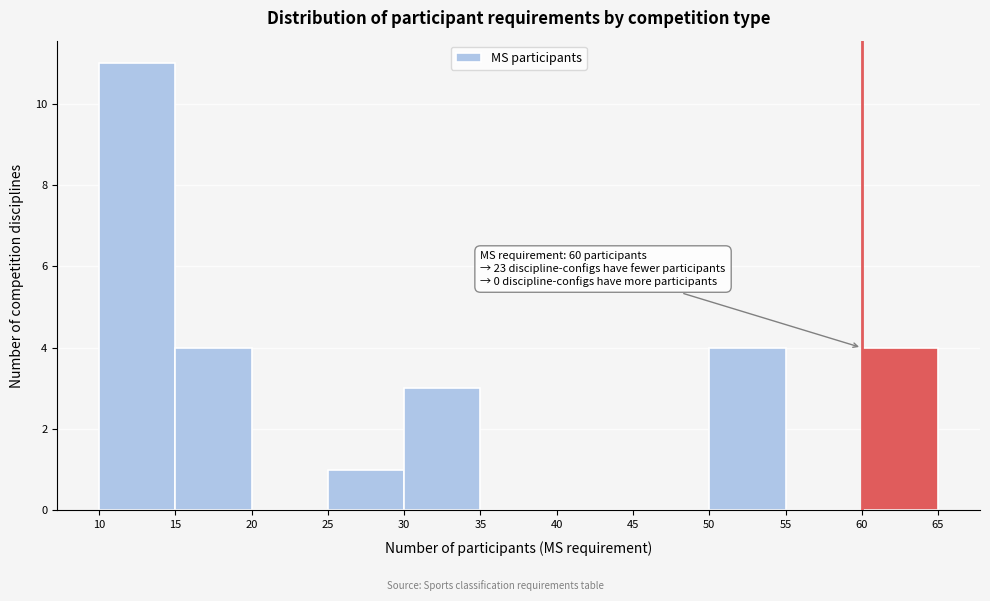

Which range on the x-axis has the tallest bar?

10 to 15